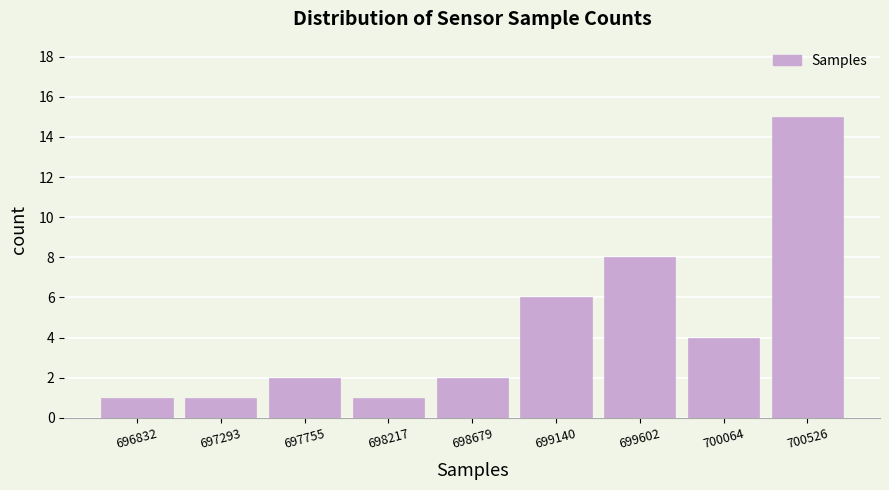

Reading left to right, what are all the values shown in this chart?

696832=1	697293=1	697755=2	698217=1	698679=2	699140=6	699602=8	700064=4	700526=15